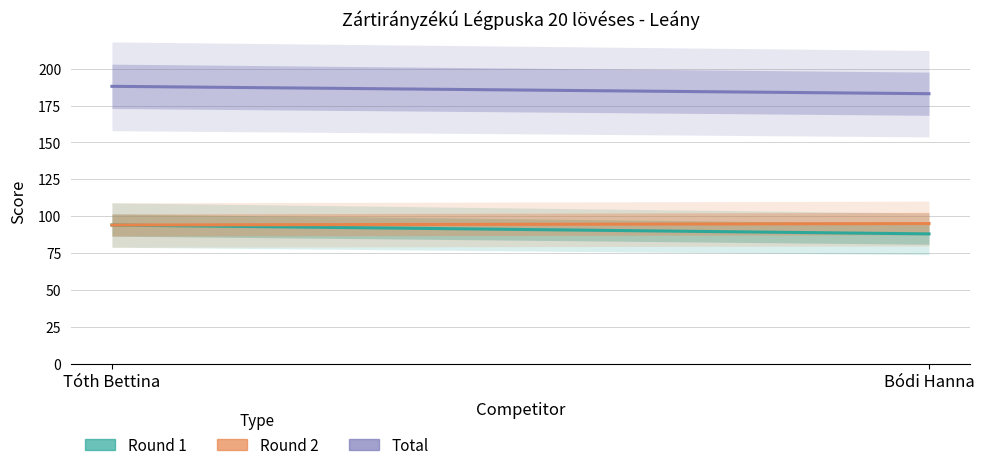

What is the difference between the highest and lowest values at Tóth Bettina?

94